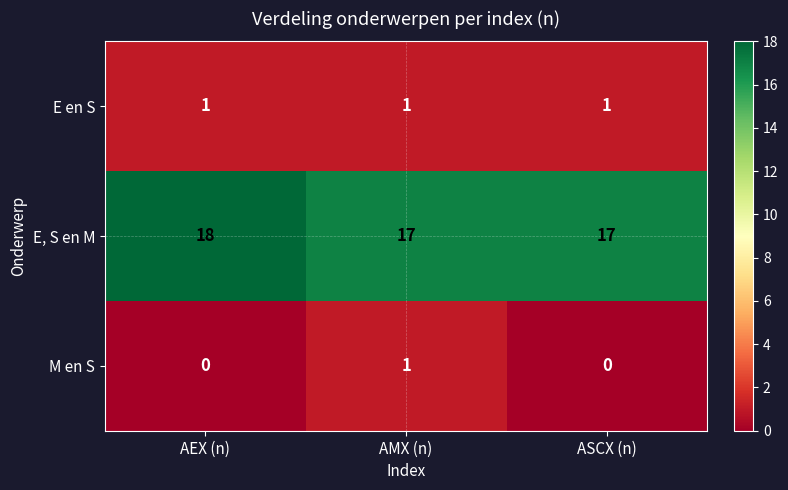

At AEX (n), list the series in order from largest to smallest.

E, S en M, E en S, M en S